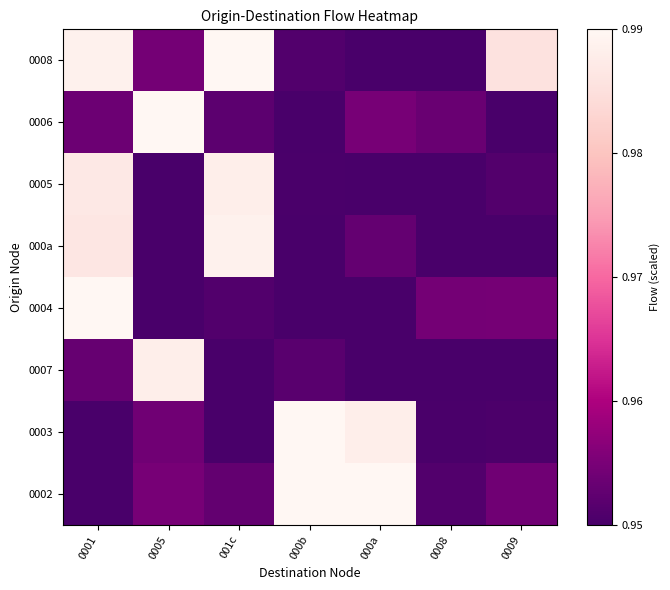

Which series changed the most between 0001 and 000b?

0004